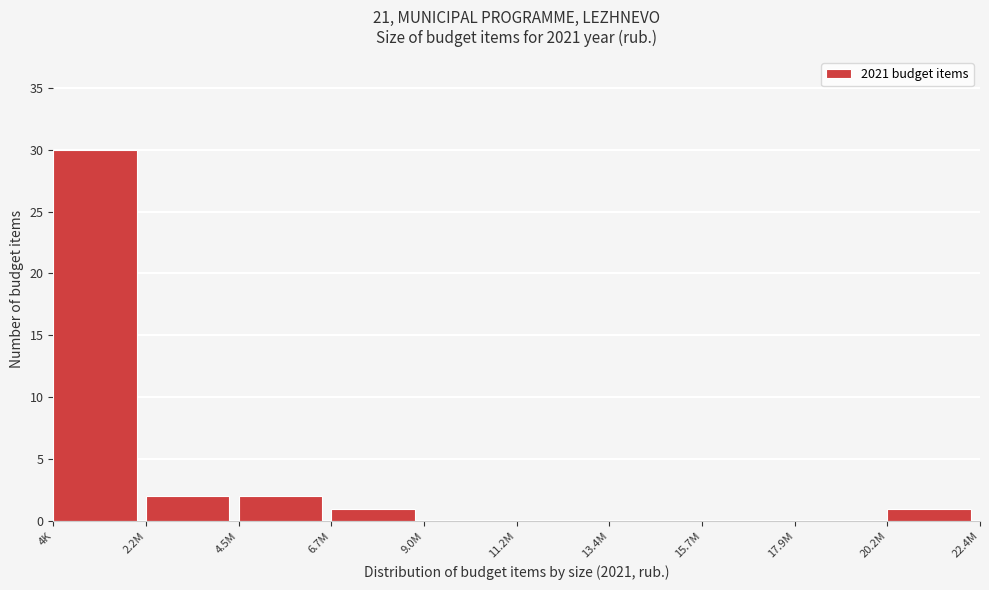

Reading left to right, transcribe all the data shown in this chart.

4K=30	2.2M=2	4.5M=2	6.7M=1	9.0M=0	11.2M=0	13.4M=0	15.7M=0	17.9M=0	20.2M=1